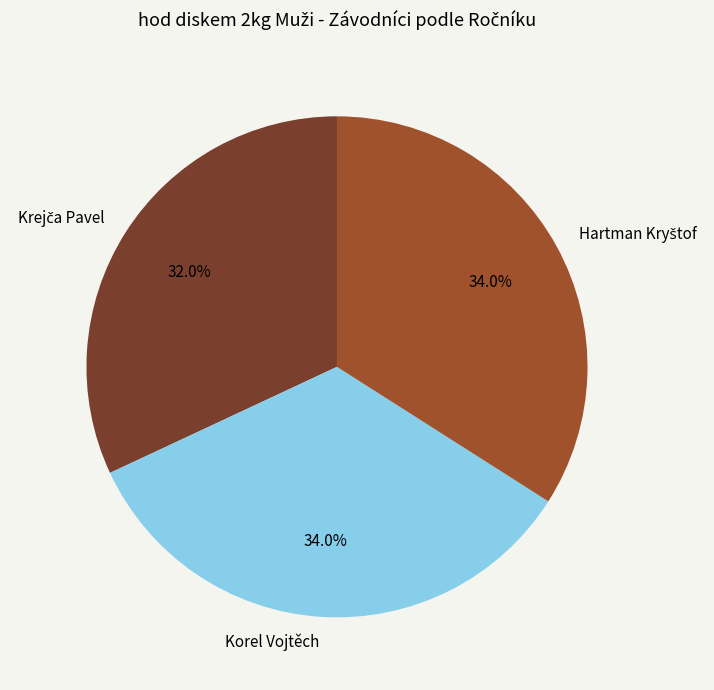

What percentage is the Korel Vojtěch slice, to the nearest percent?

34%